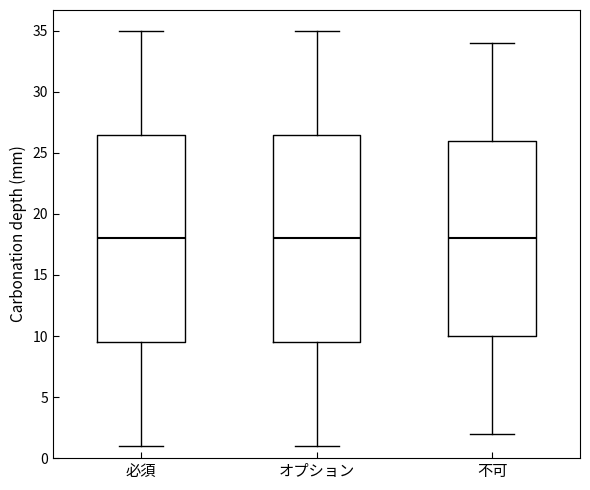

Where does the lower whisker of the box for 不可 end on the y-axis? The values are not printed on the chart, so give them approximately, as read against the axis.

2.0